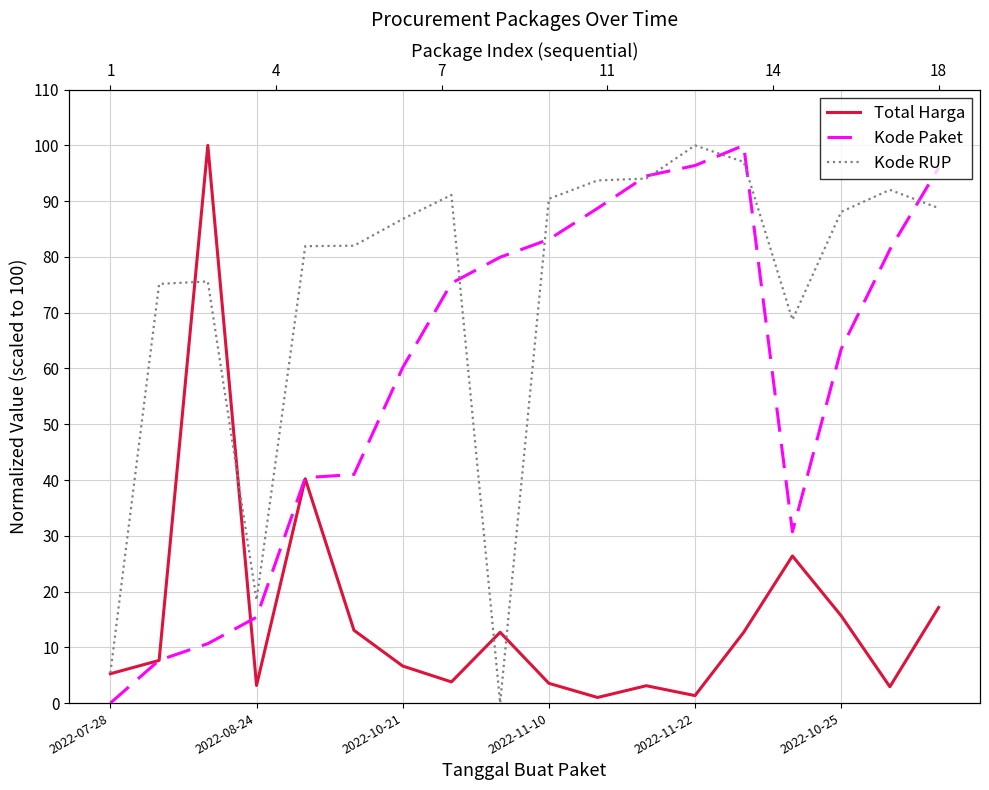

What is the spread (max minus min) of values at 7?

87.3